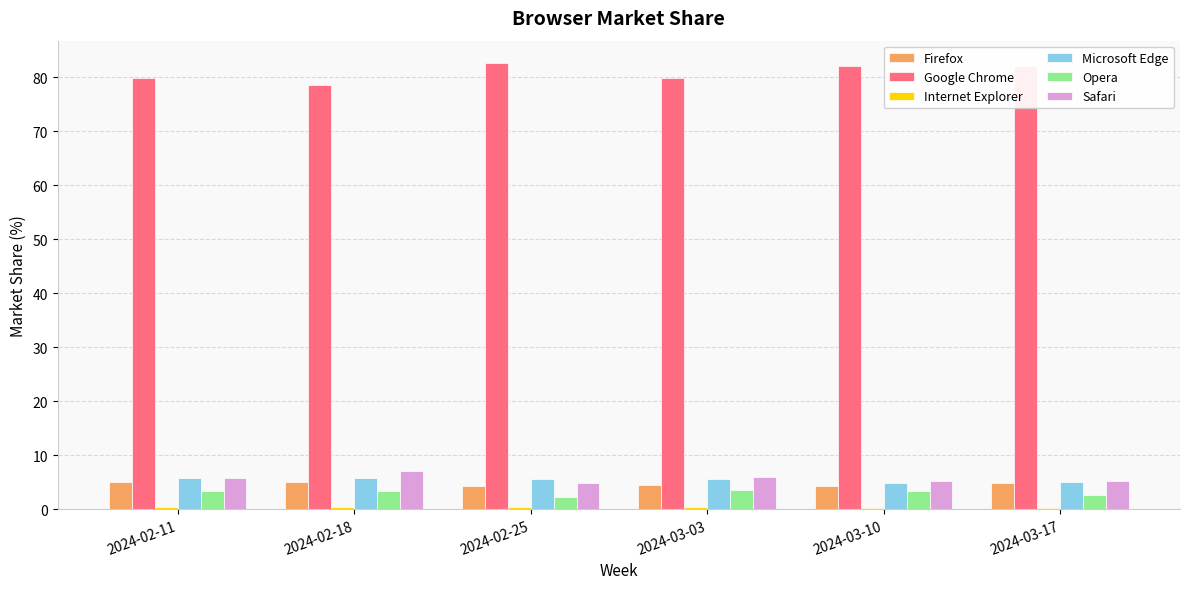

What is the maximum value shown in the chart?

82.7